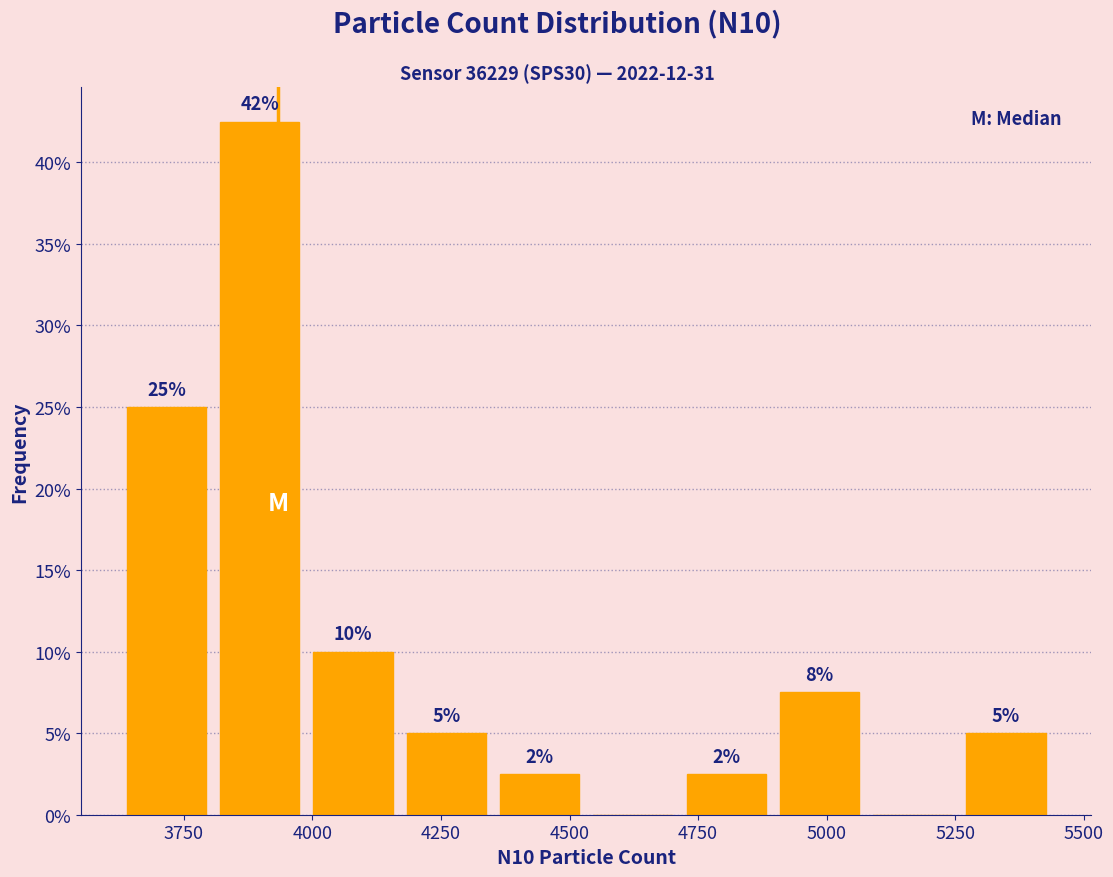

Around what value on the x-axis is the tallest bar? Give the approximate position of its centre, as read against the axis.

3900